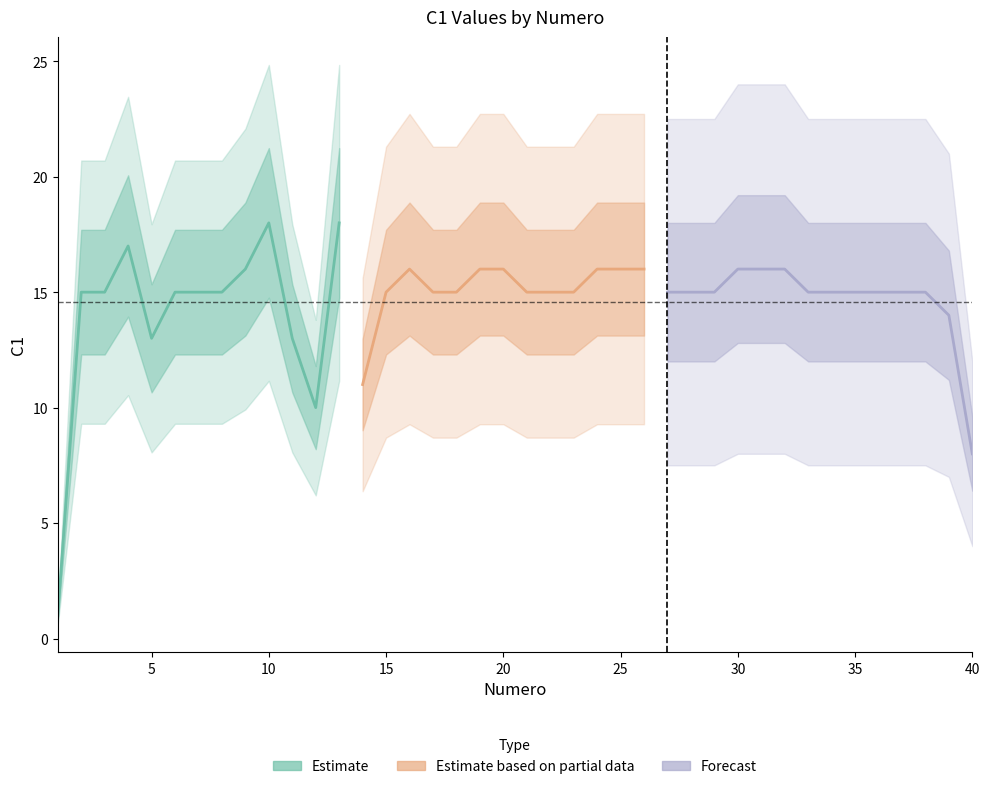

Rank the categories by value from lowest to highest.

1, 40, 12, 14, 5, 11, 39, 2, 3, 6, 7, 8, 15, 17, 18, 21, 22, 23, 27, 28, 29, 33, 34, 35, 36, 37, 38, 9, 16, 19, 20, 24, 25, 26, 30, 31, 32, 4, 10, 13